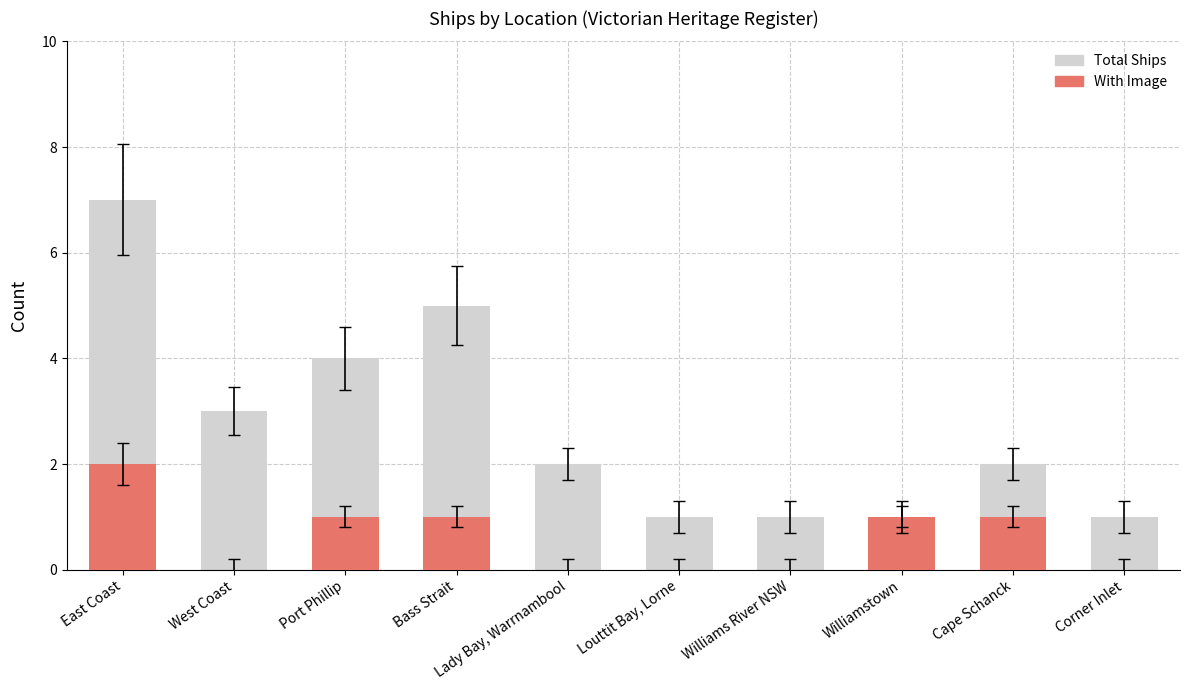

The With Image series shows 0 at Williams River NSW. True or false?

True